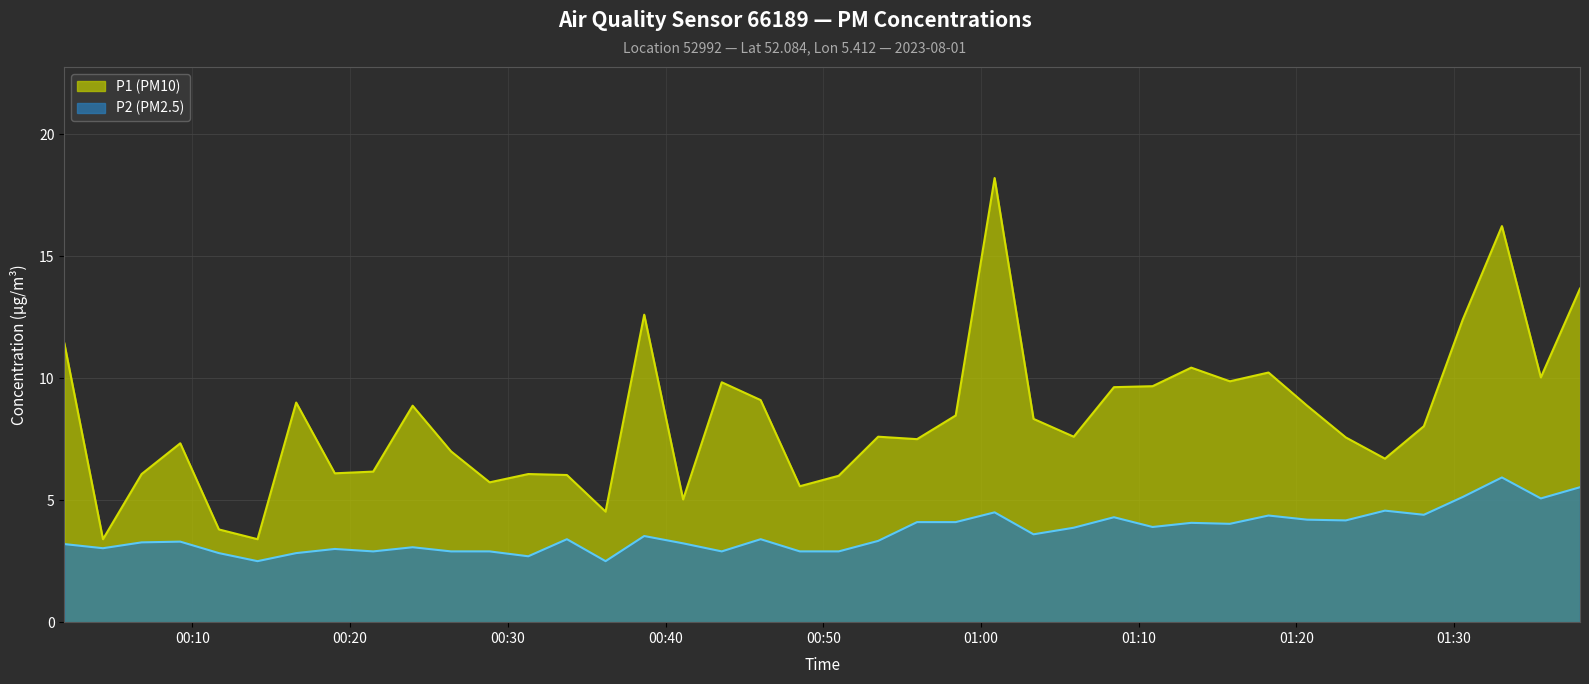

What are all the series names shown in the legend?

P1 (PM10), P2 (PM2.5)